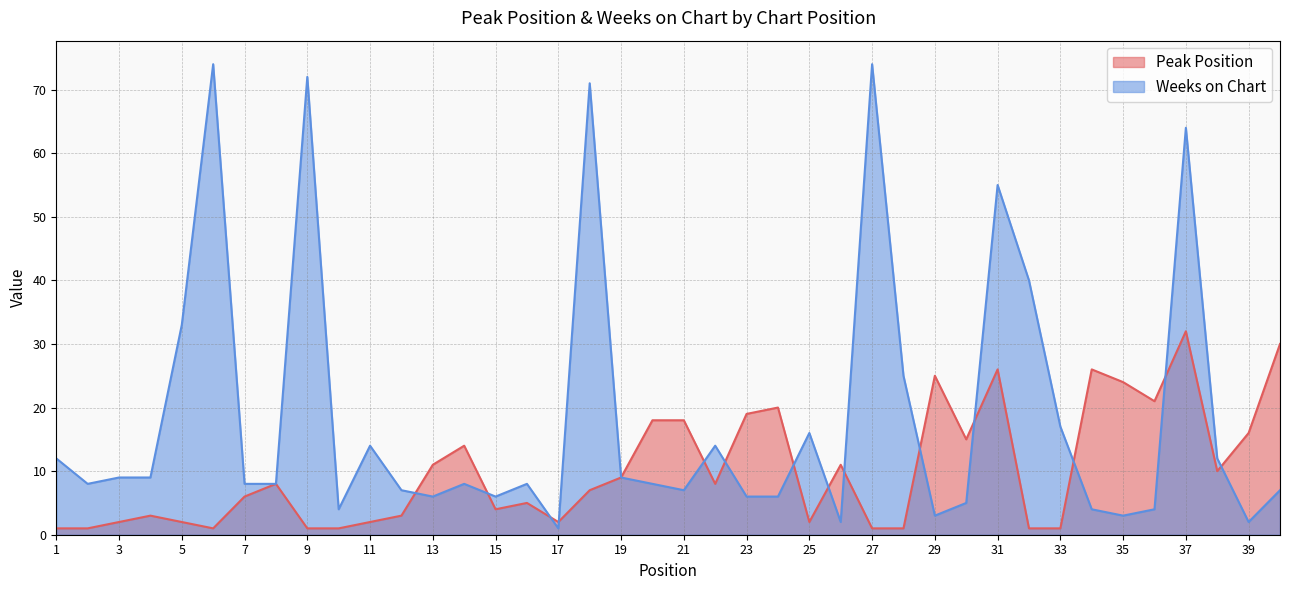

How many interior local peaks does the Weeks on Chart series have?

11